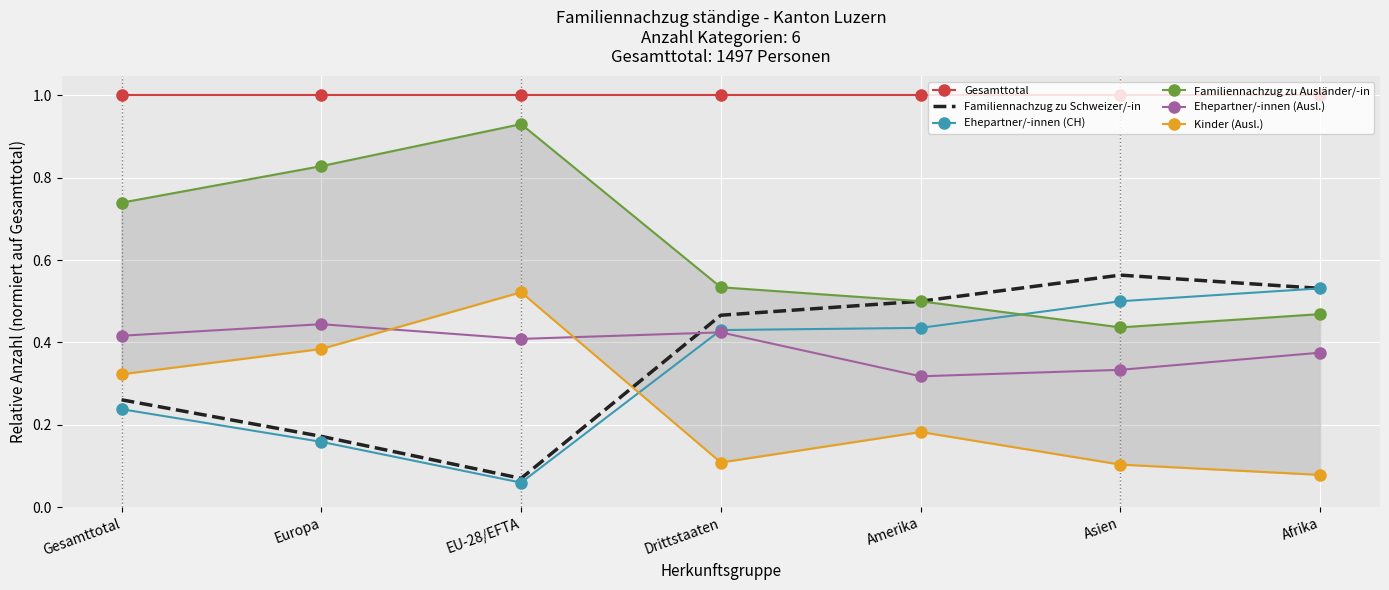

What is the value of the Familiennachzug zu Schweizer/-in point at the 3rd from the left?

0.1